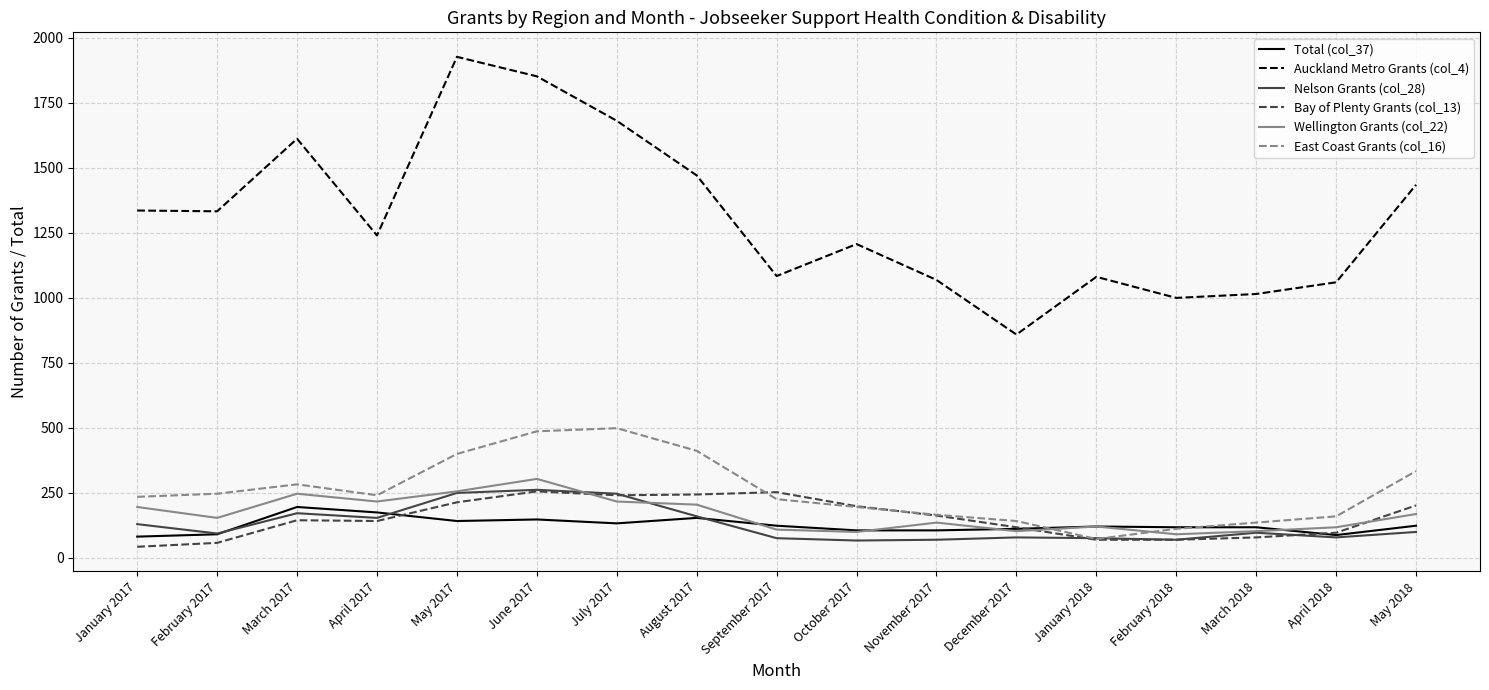

True or false: Wellington Grants (col_22) and Auckland Metro Grants (col_4) intersect in this chart.

False